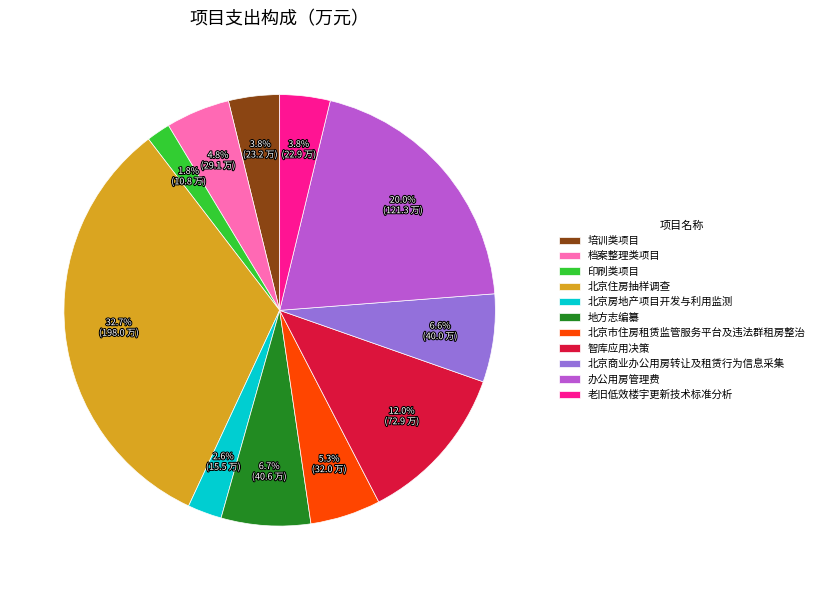

To the nearest percent, what portion does 北京住房抽样调查 represent?

33%